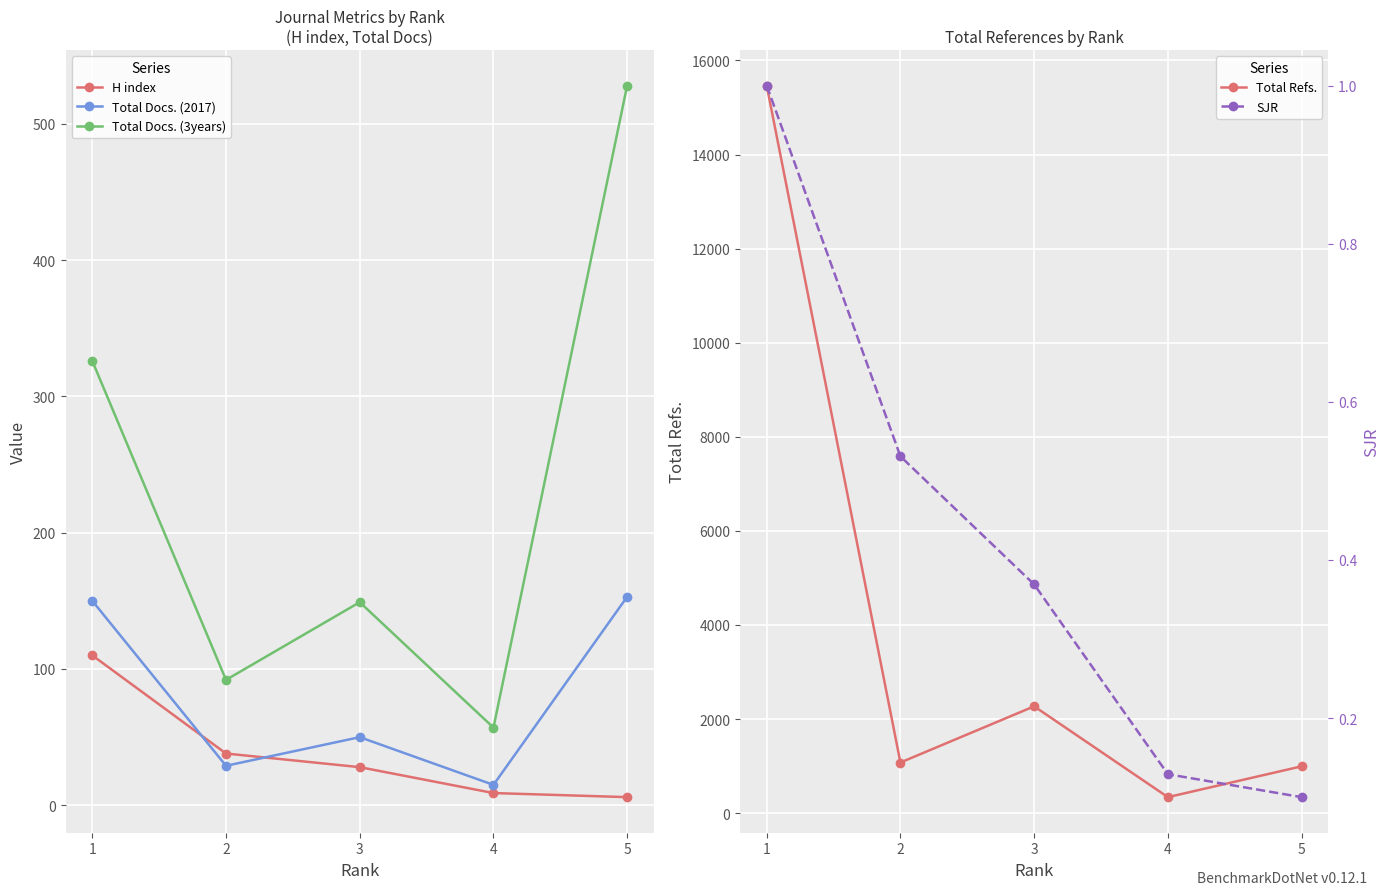

At which label does H index reach its minimum?

5